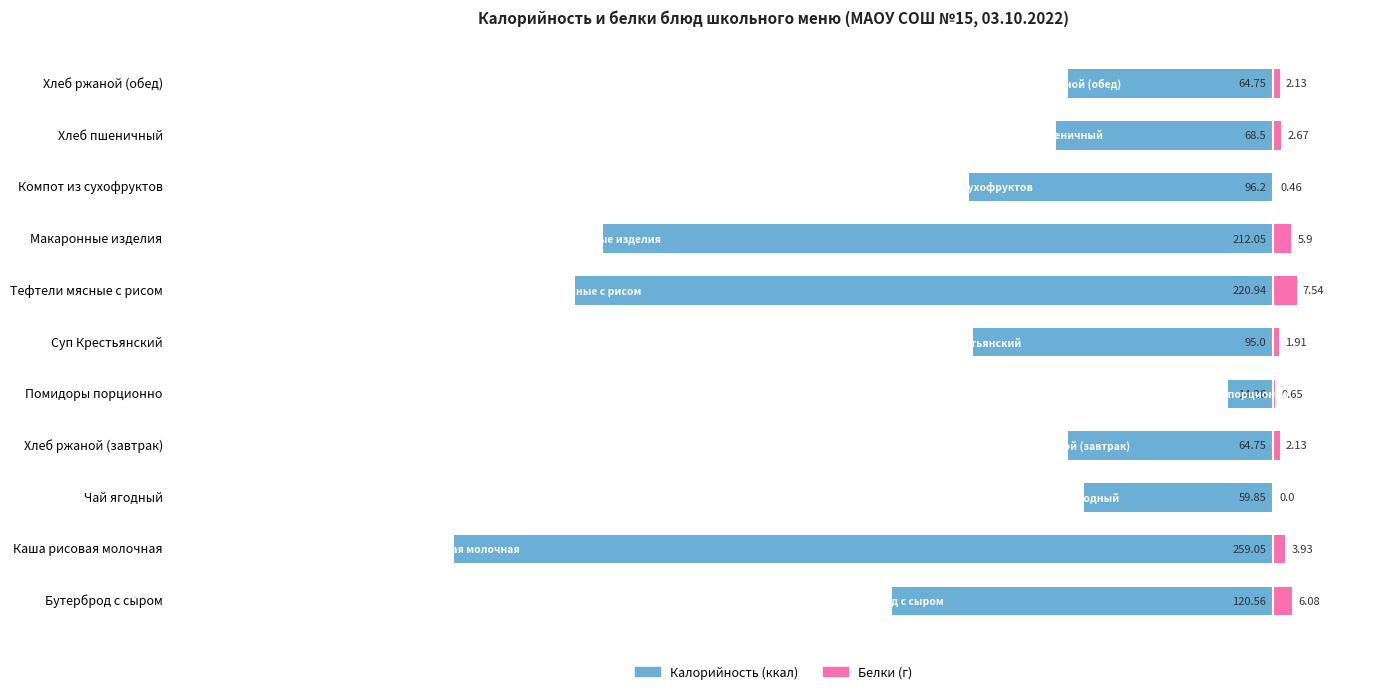

What is the lowest value of the Калорийность series?

-259.1